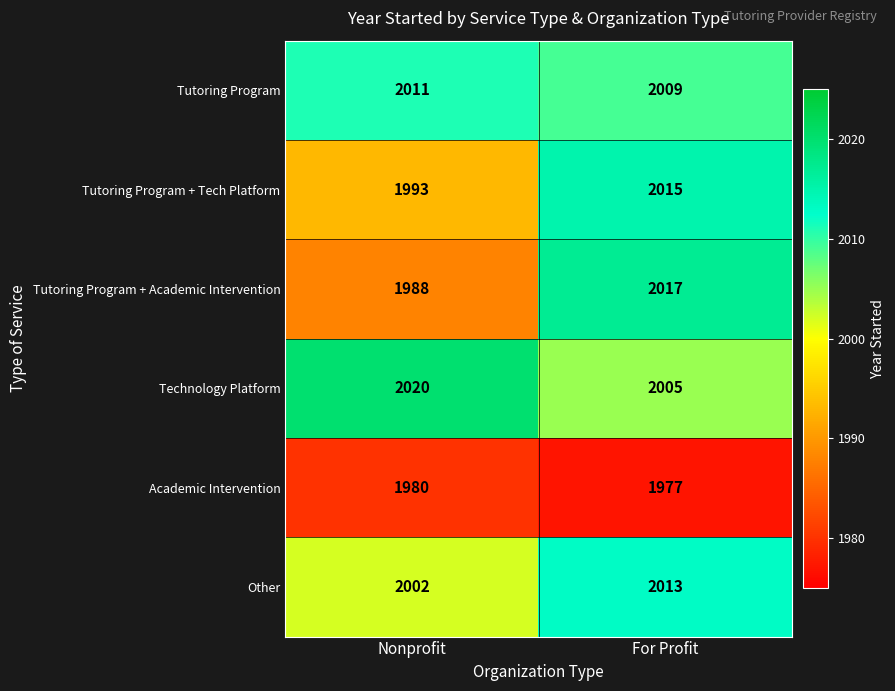

Is the value of Tutoring Program + Tech Platform at Nonprofit greater than the value of Technology Platform at For Profit?

No